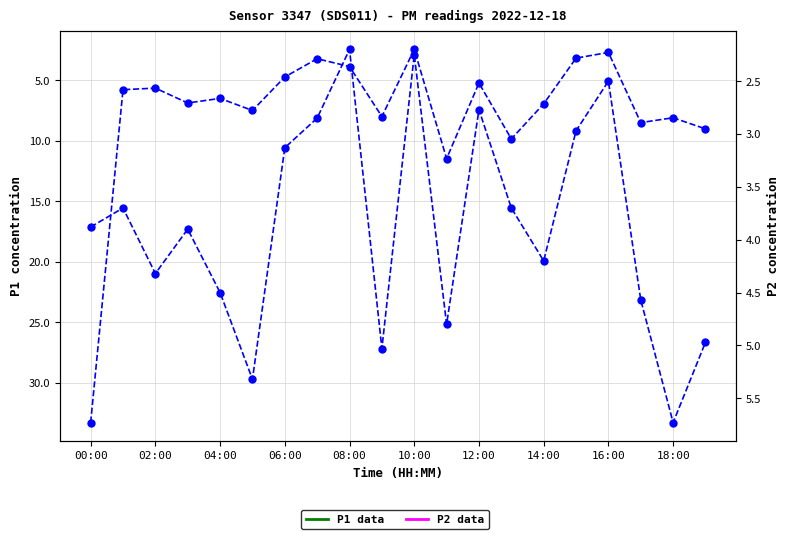

True or false: P2 has a value of 6.8 at 00:00.

False